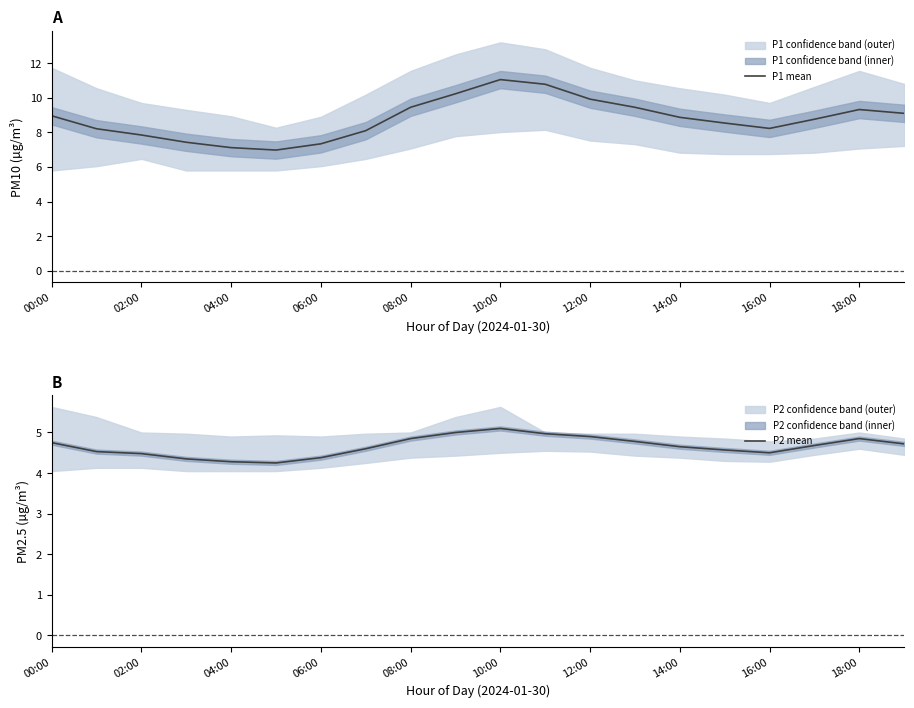

Rank the series by their average value, from lowest to highest.

P2 mean, P1 mean